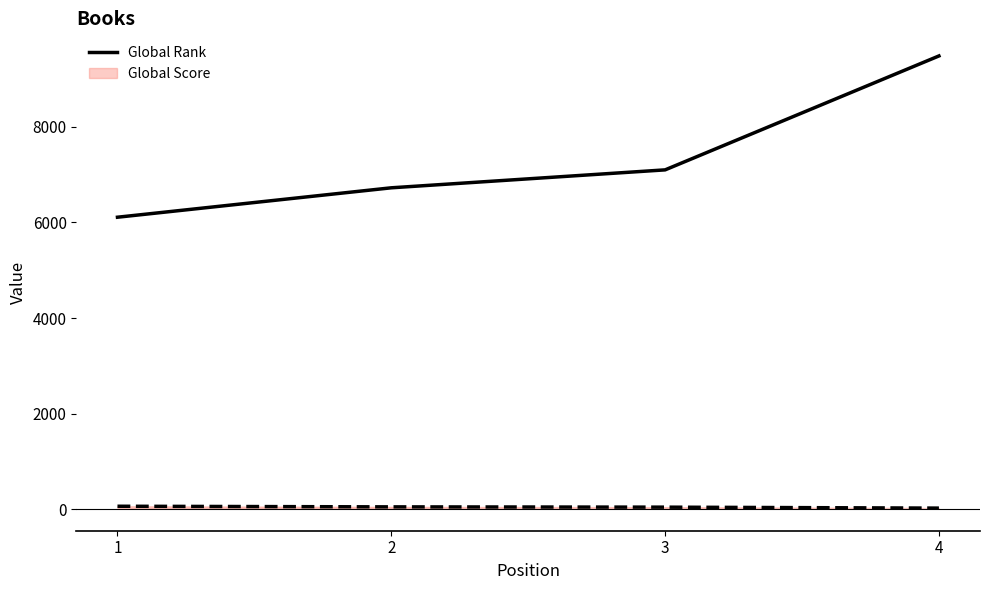

How many lines are shown in the chart?

2